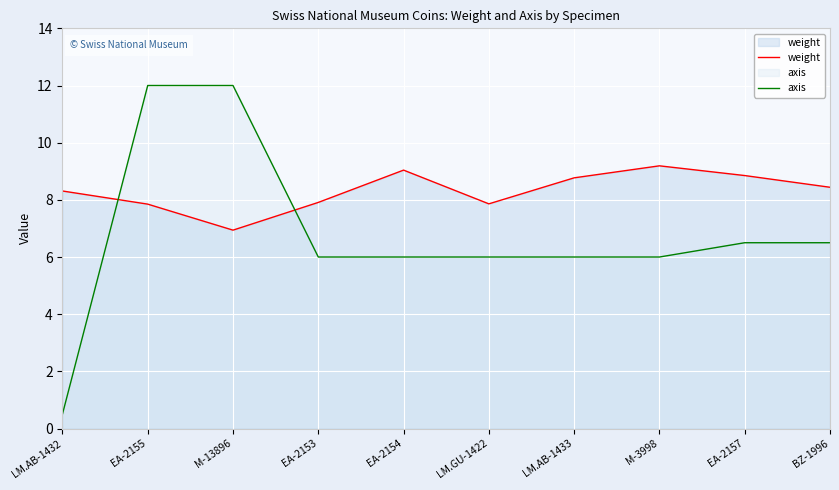

At which category is the sum across all series the highest?

EA-2155